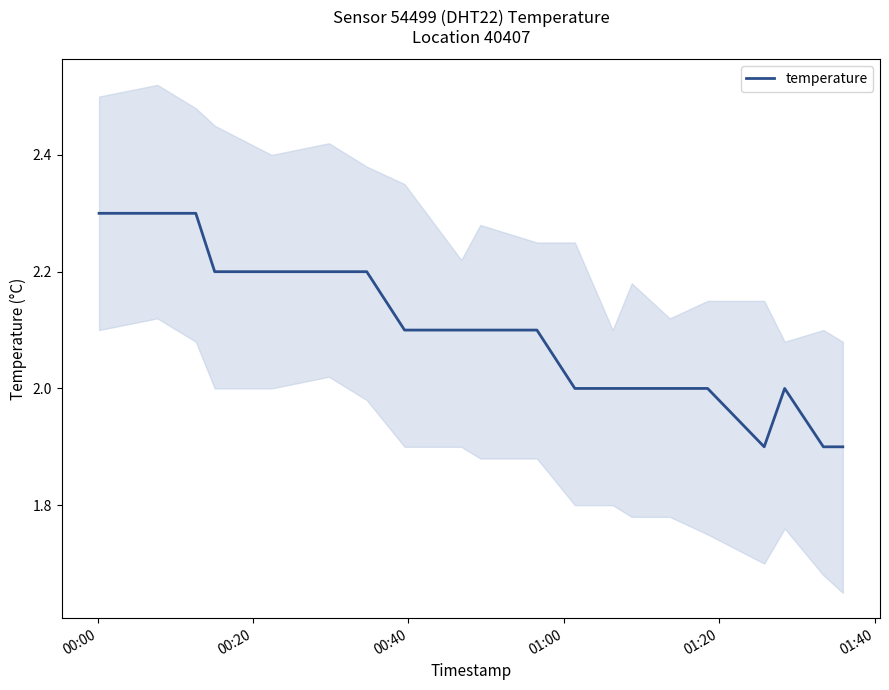

How many lines are shown in the chart?

1